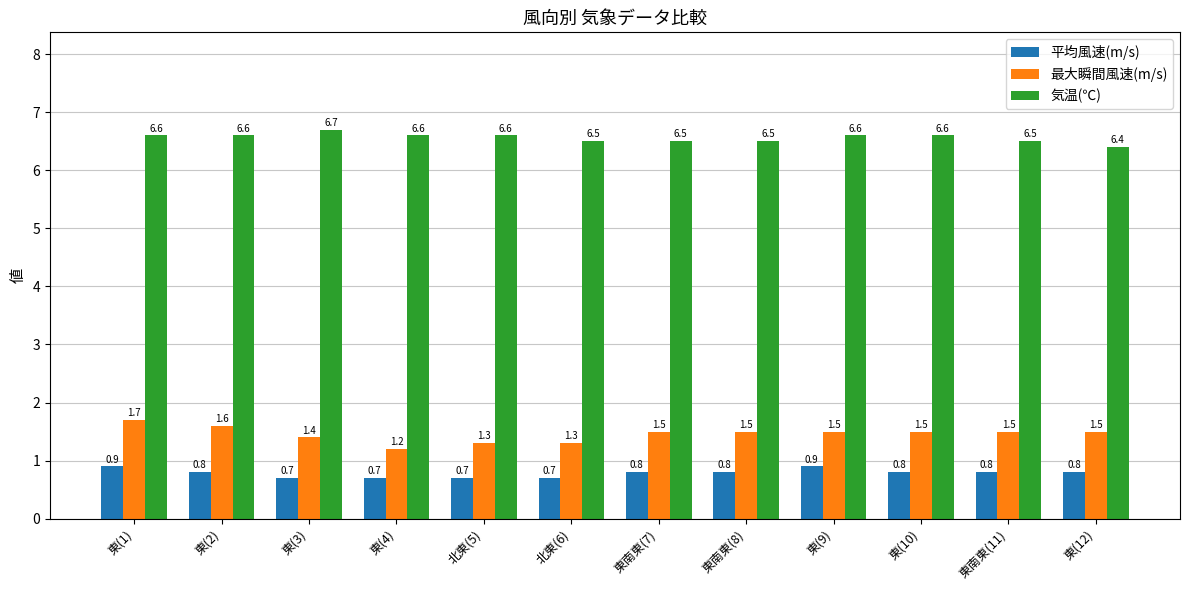

Reading right to left, extract all data points from this chart.

平均風速(m/s): 0.8	0.8	0.8	0.9	0.8	0.8	0.7	0.7	0.7	0.7	0.8	0.9
最大瞬間風速(m/s): 1.5	1.5	1.5	1.5	1.5	1.5	1.3	1.3	1.2	1.4	1.6	1.7
気温(℃): 6.4	6.5	6.6	6.6	6.5	6.5	6.5	6.6	6.6	6.7	6.6	6.6